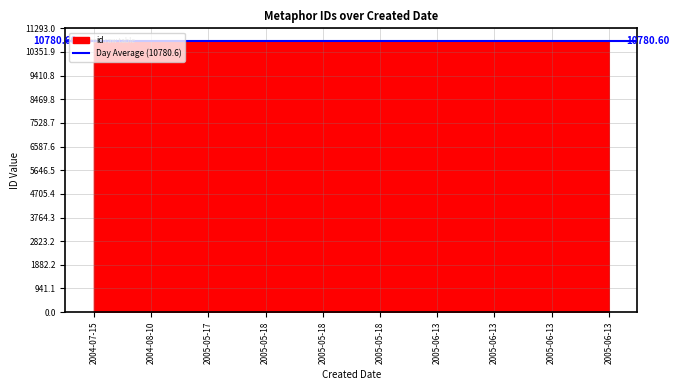

What is the label of the 4th point from the left?

2005-05-18